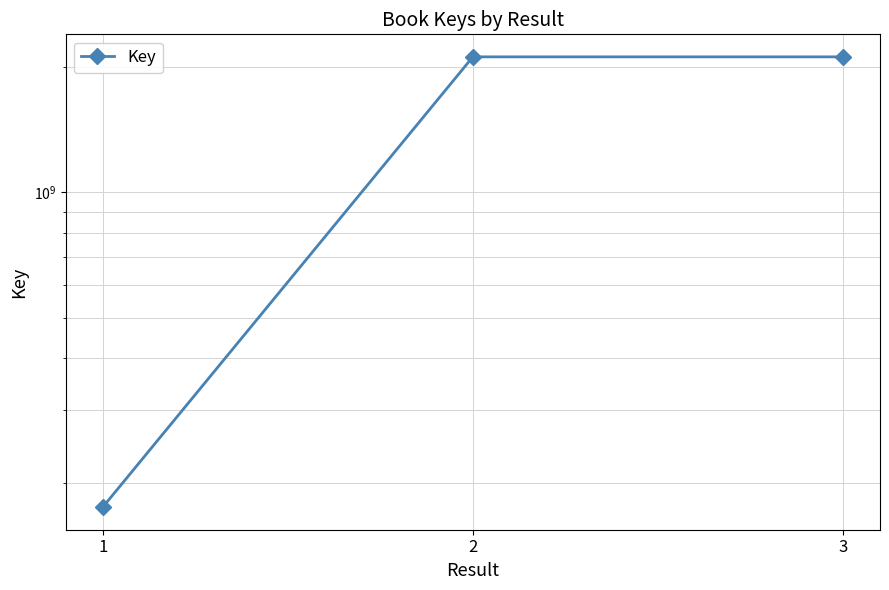

Is this an area chart (filled region under the line)?

No